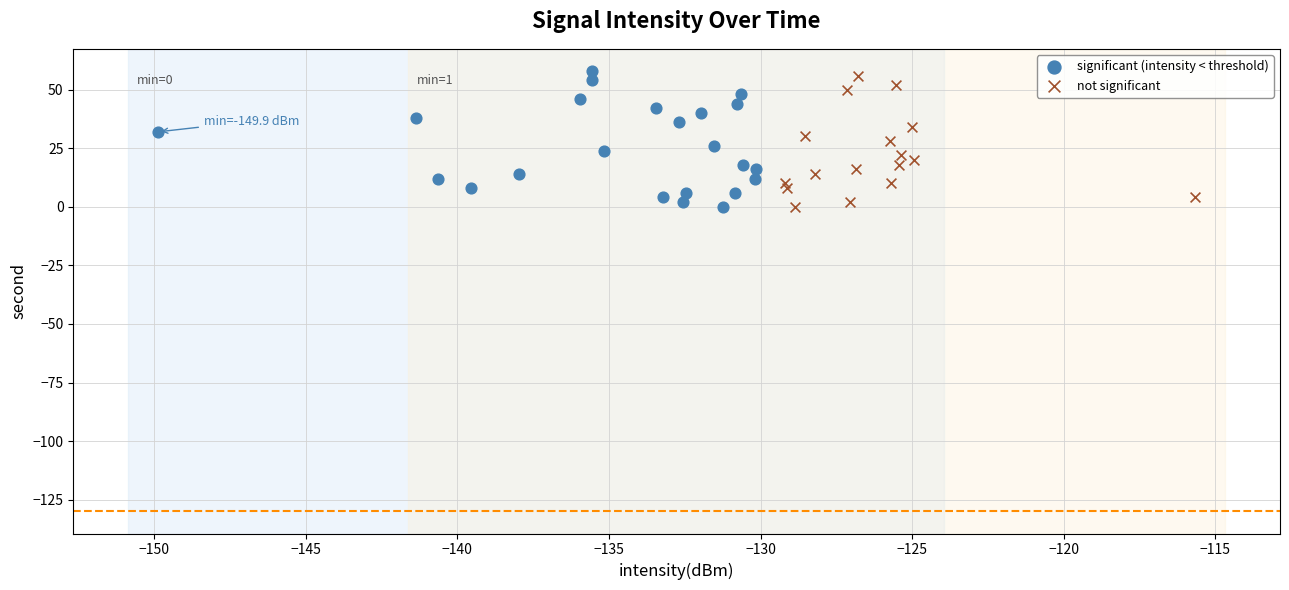

Which series has the widest spread of Y values?

significant (intensity < threshold)